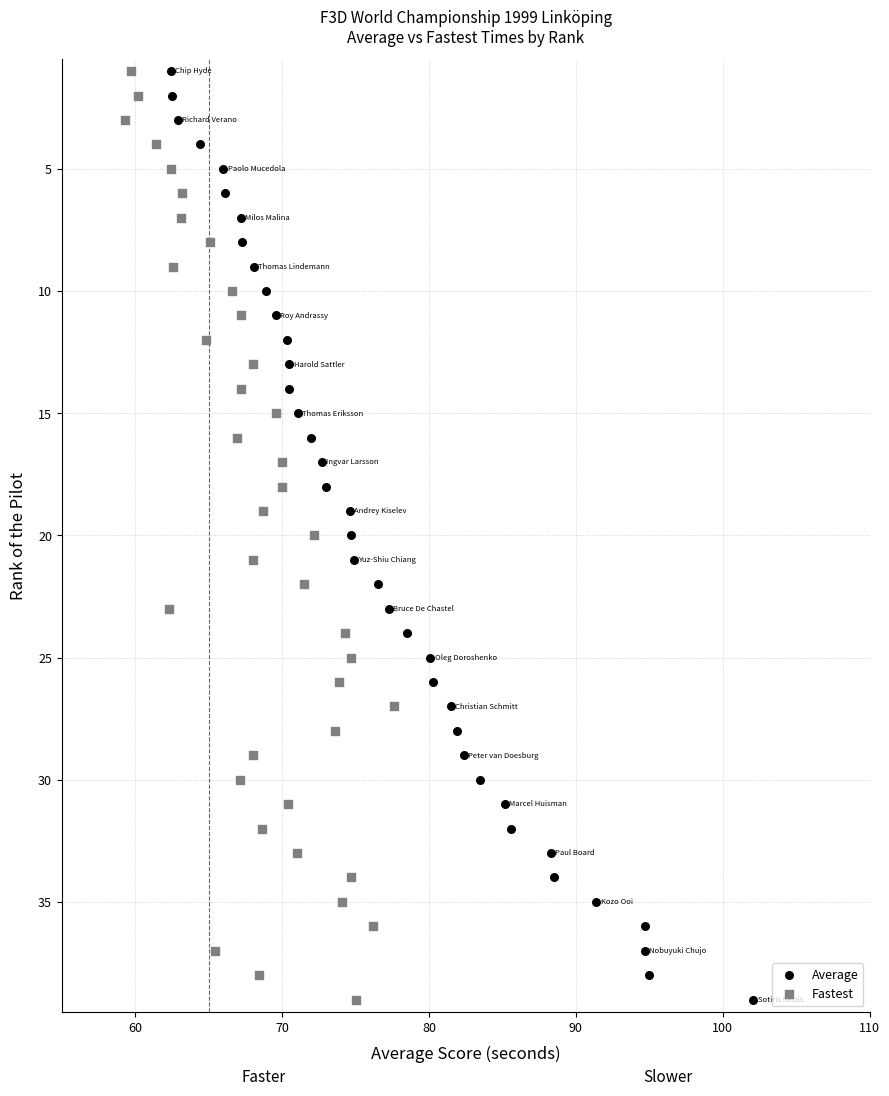

What are all the series names shown in the legend?

Average, Fastest